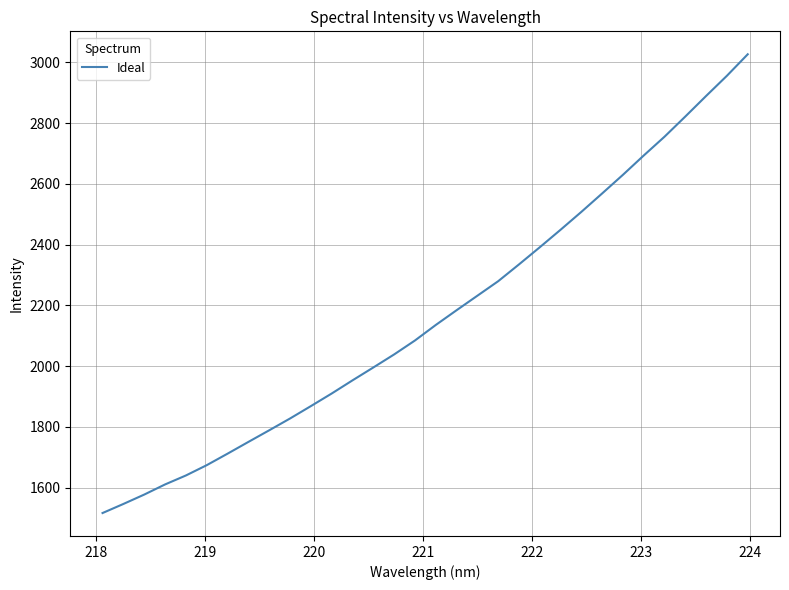

What is the maximum value shown in the chart?

3026.9